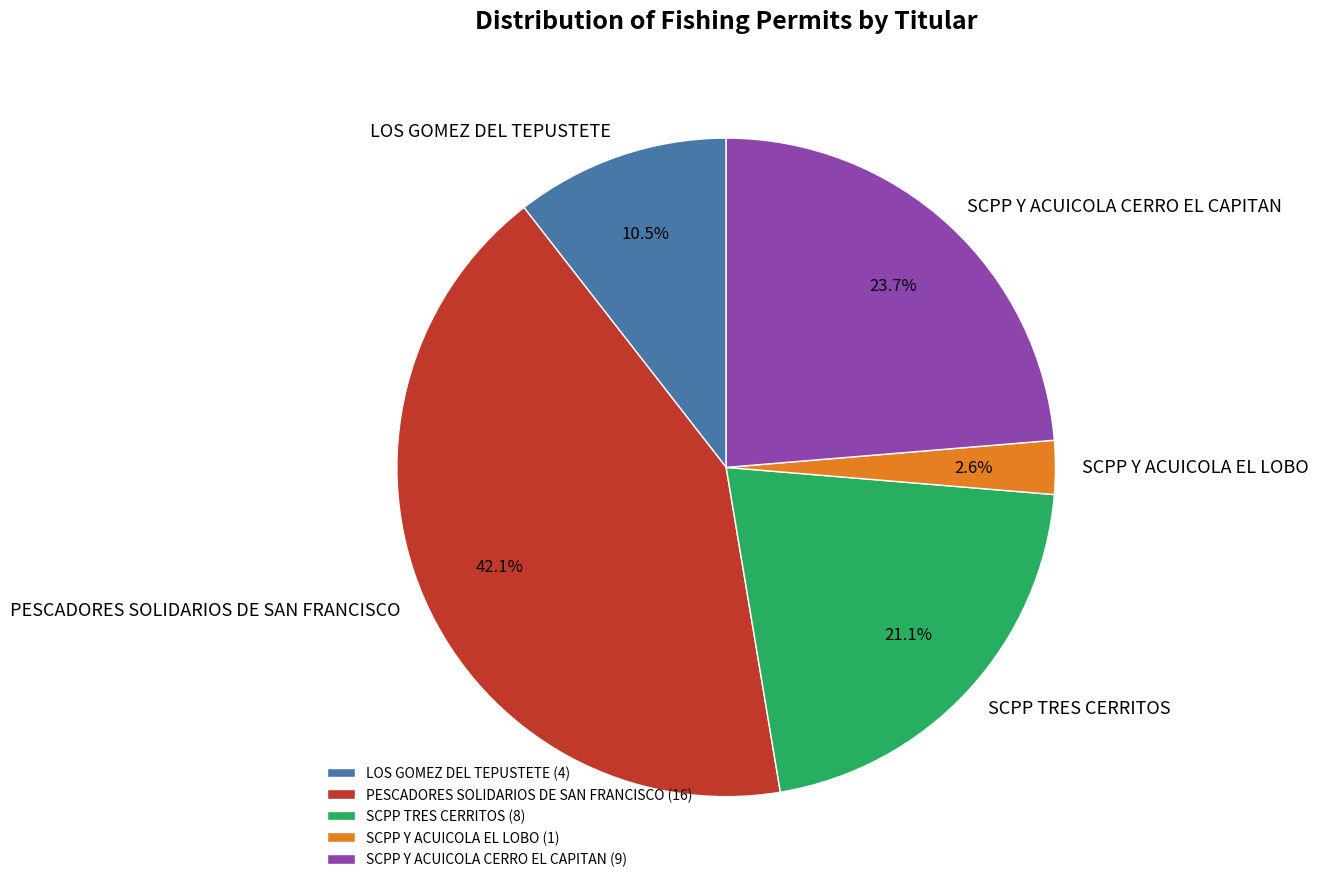

To the nearest percent, what percentage of the pie is PESCADORES SOLIDARIOS DE SAN FRANCISCO?

42%